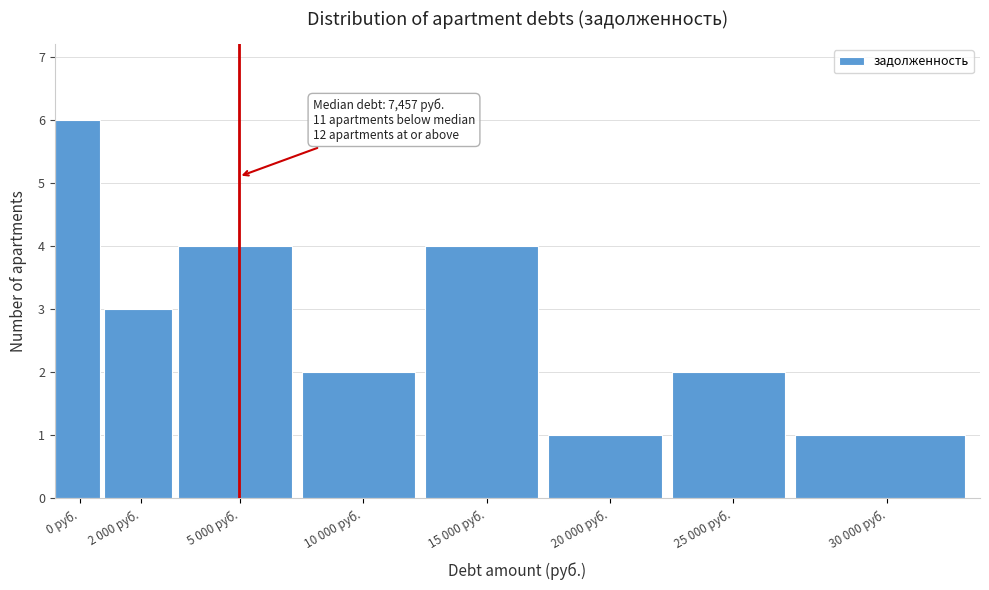

Reading left to right, transcribe all the data shown in this chart.

0 руб.=6	2 000 руб.=3	5 000 руб.=4	10 000 руб.=2	15 000 руб.=4	20 000 руб.=1	25 000 руб.=2	30 000 руб.=1